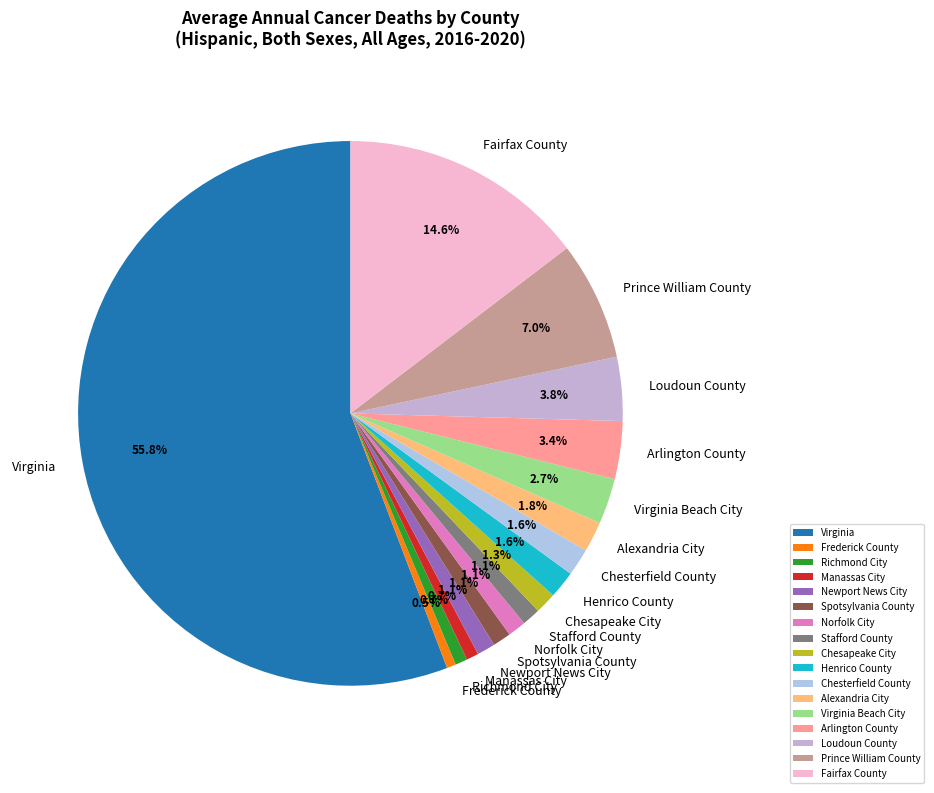

Between Stafford County and Loudoun County, which is larger?

Loudoun County